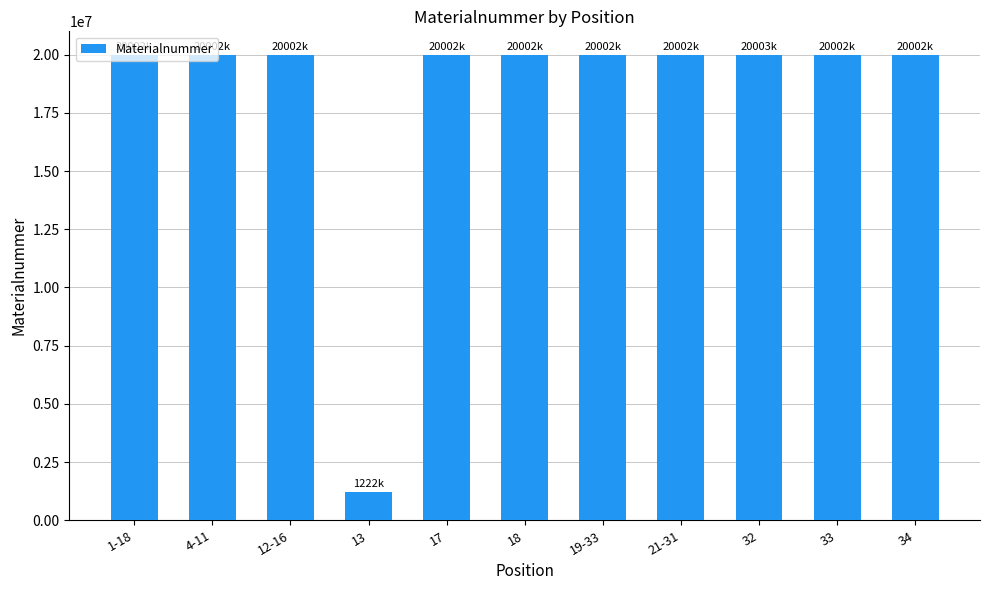

What is the approximate value at 1-18?

20002968